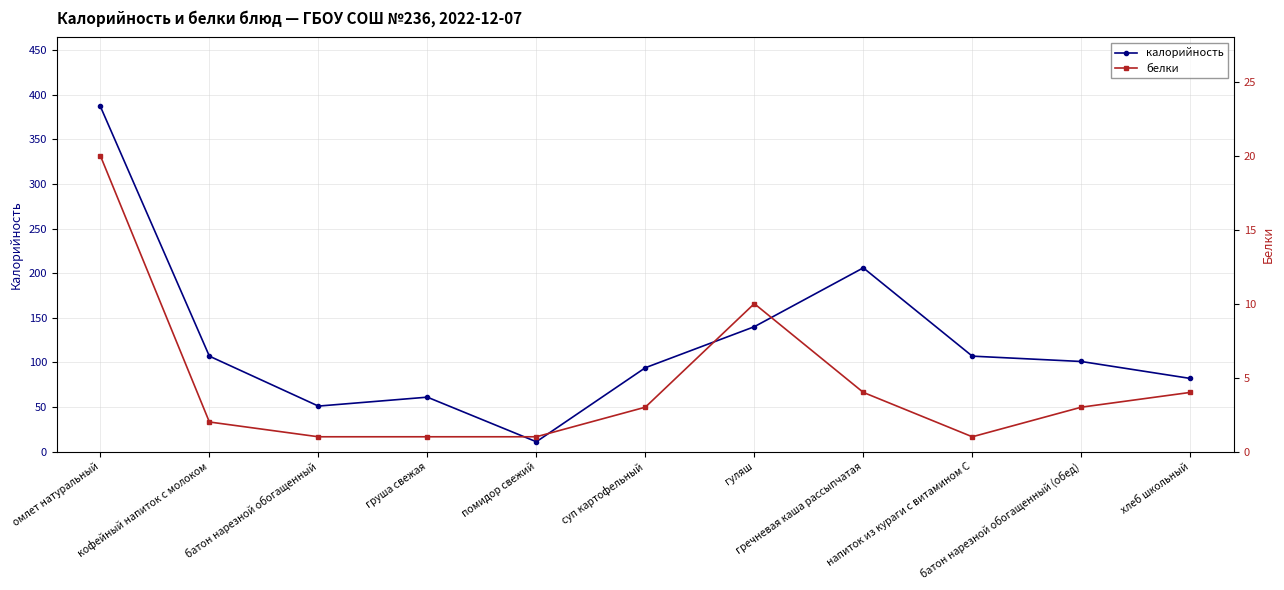

True or false: белки and калорийность cross at least once.

False